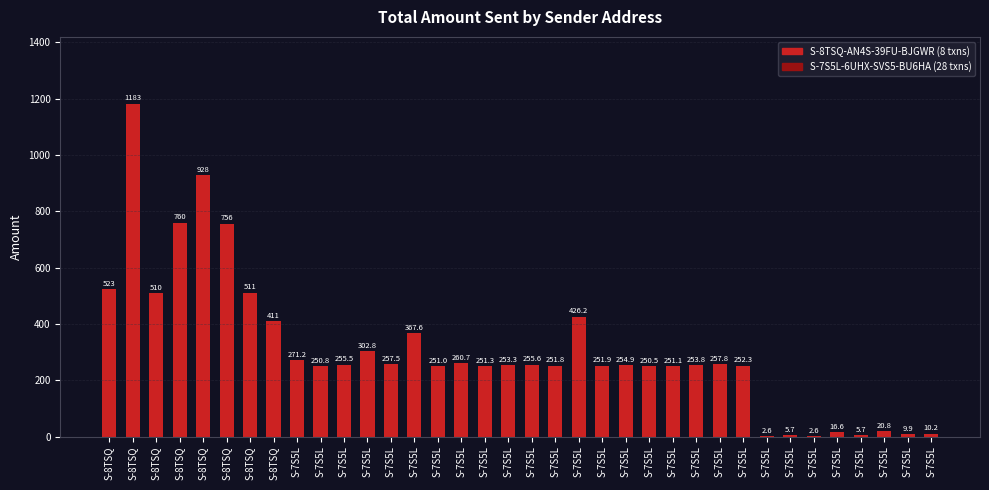

How many values exceed 254?

18